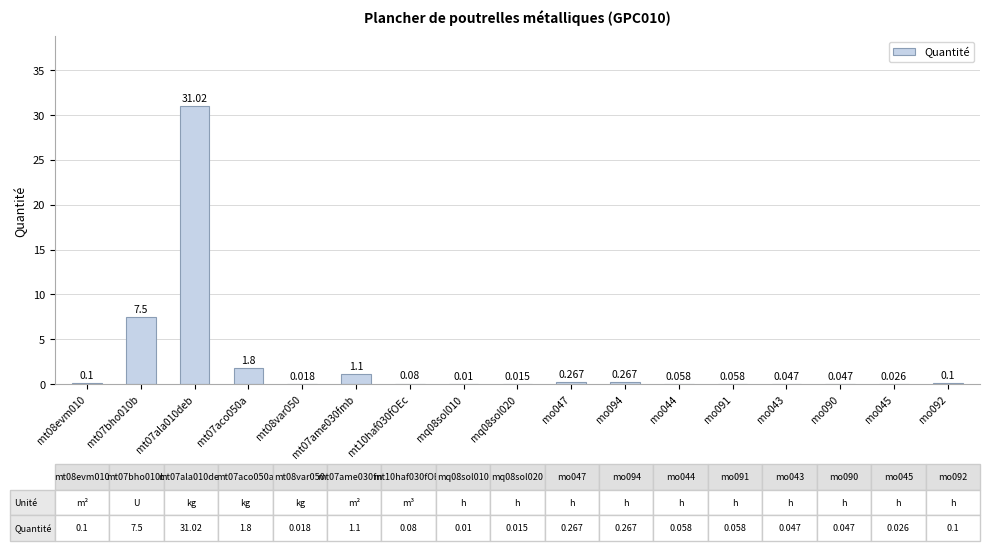

What is the greatest value displayed?

31.0